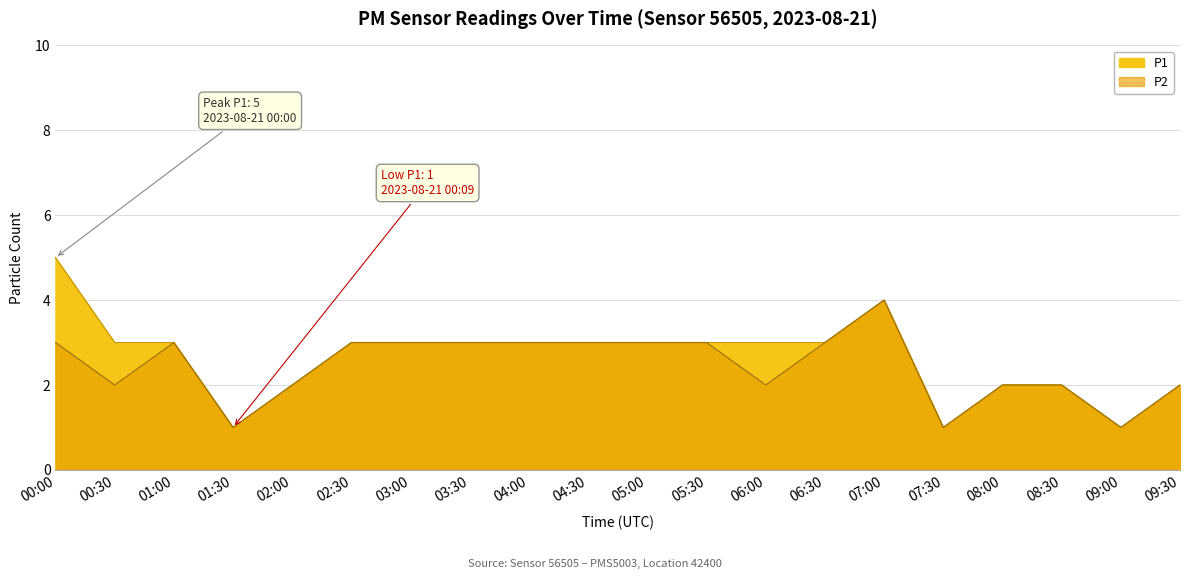

True or false: P1 and P2 cross at least once.

False